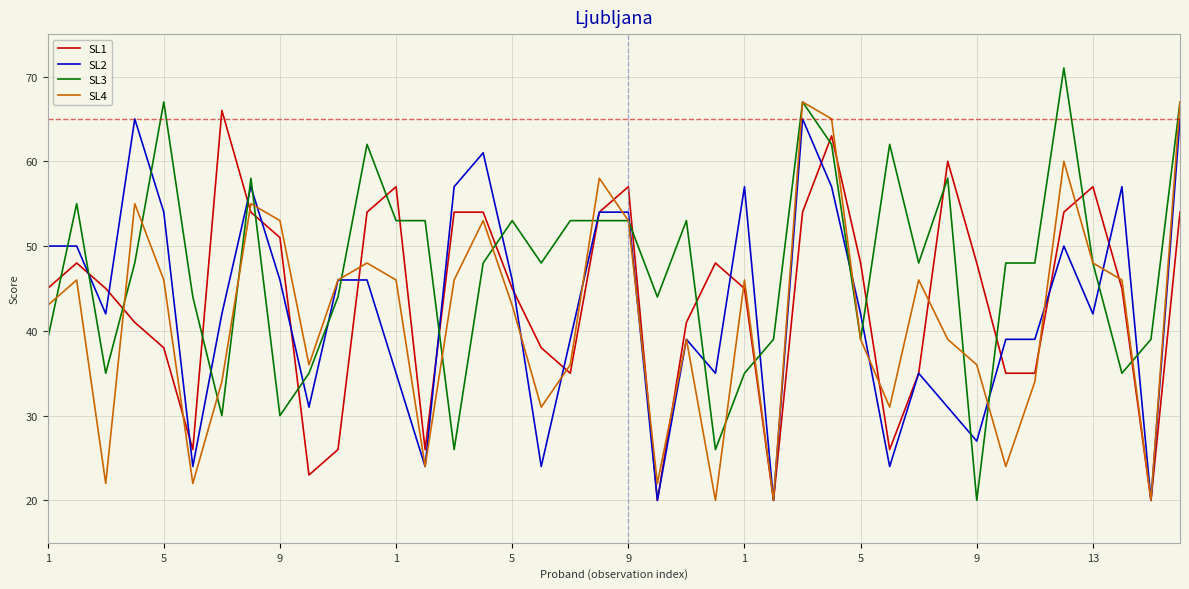

True or false: SL1 and SL3 intersect in this chart.

True